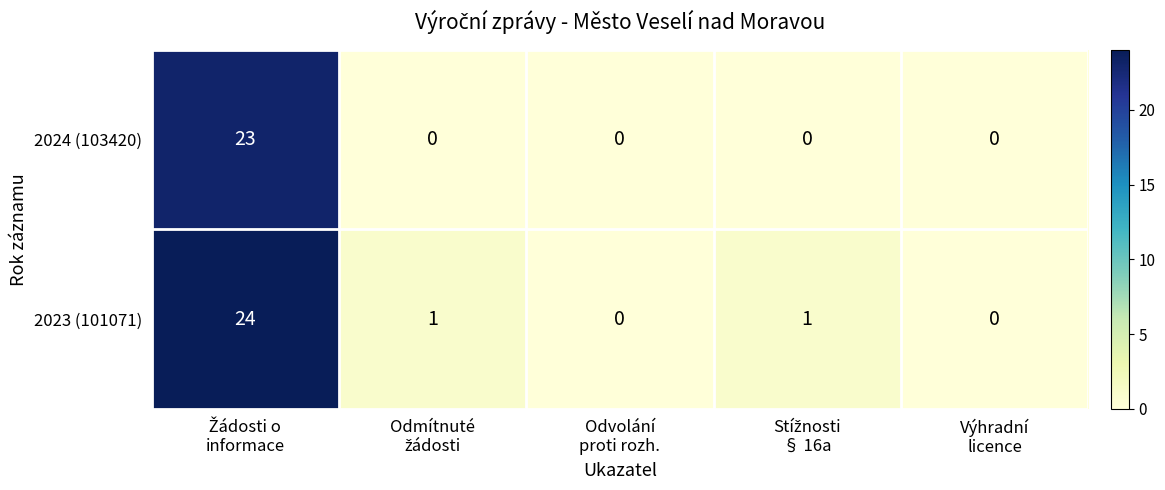

What is the average value of the 2024 (103420) series?

5